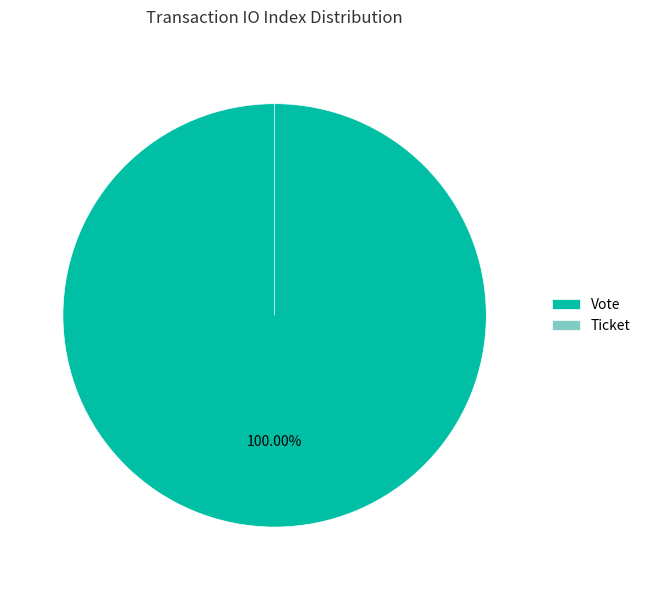

What portion of the pie excludes Ticket?

100.0%